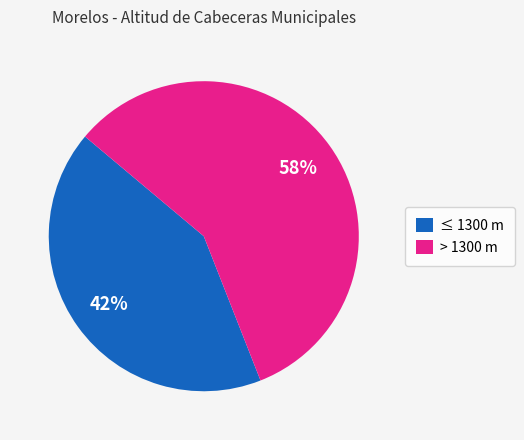

Do > 1300 m and ≤ 1300 m together represent more than half of the pie?

Yes